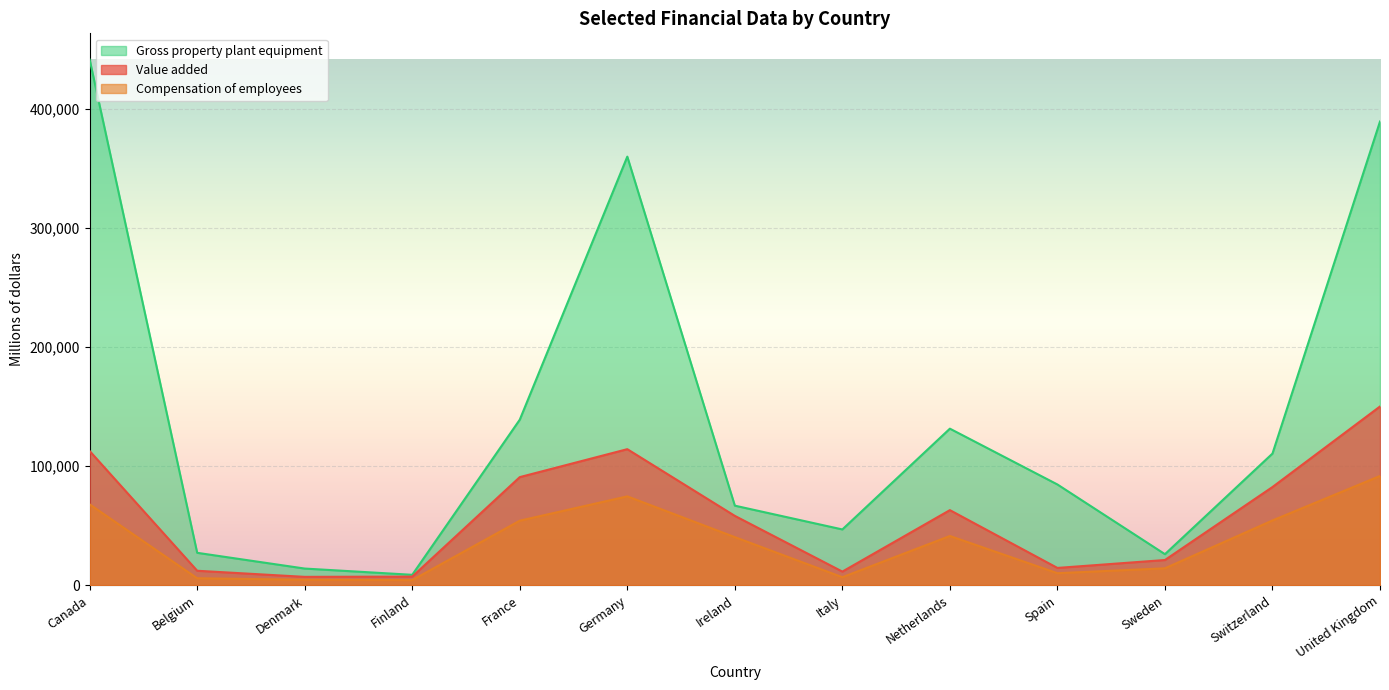

True or false: Value added and Gross property plant equipment intersect in this chart.

False